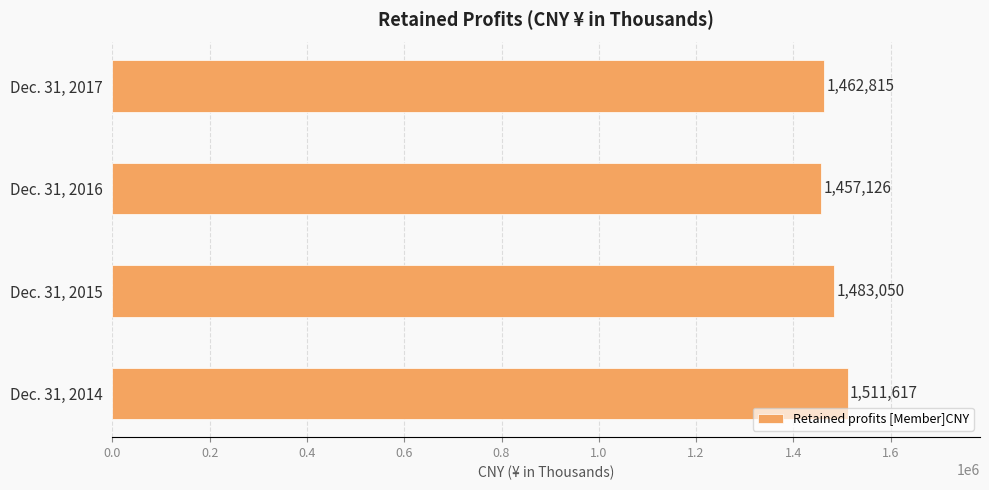

Count the values in the range 1462815 to 1511617.

3